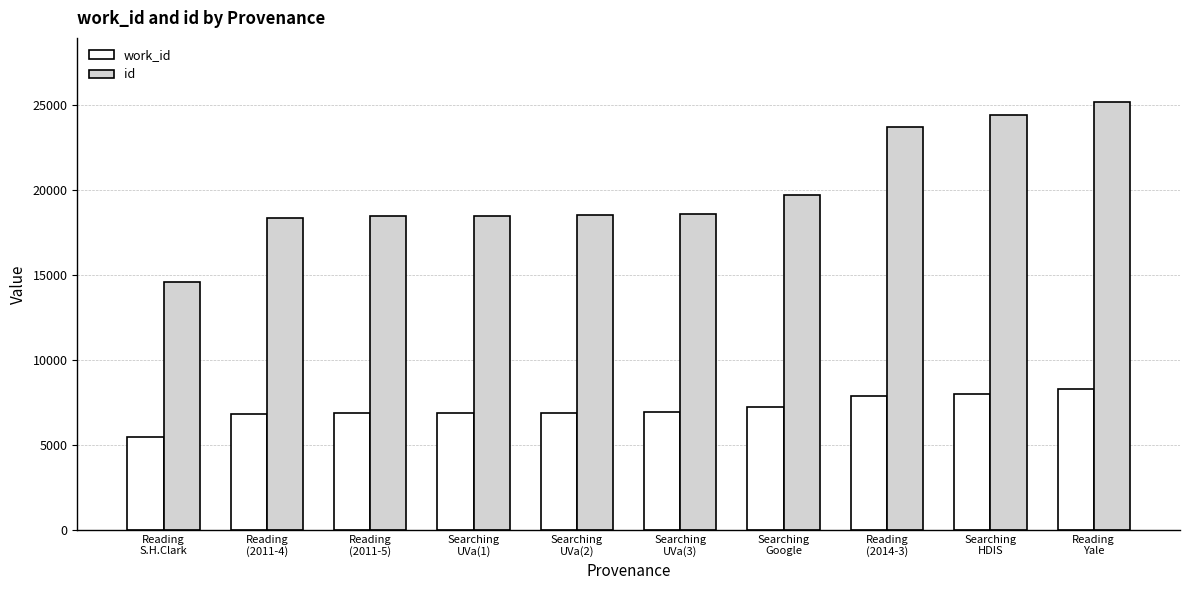

Which category has the highest value in the id series?

Reading
Yale